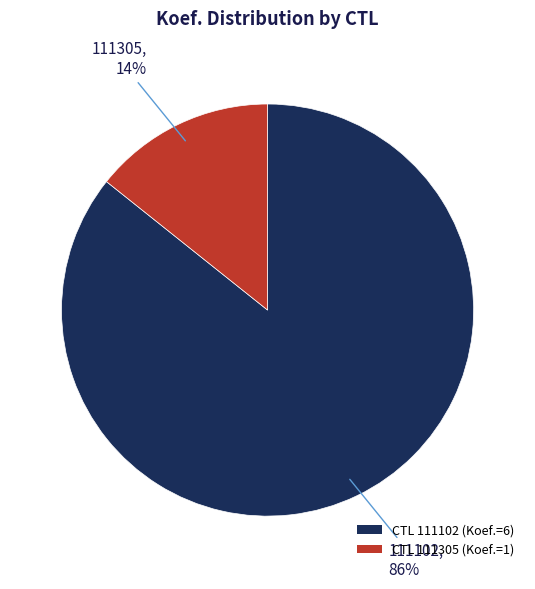

To the nearest percent, what is the average slice percentage?

50%